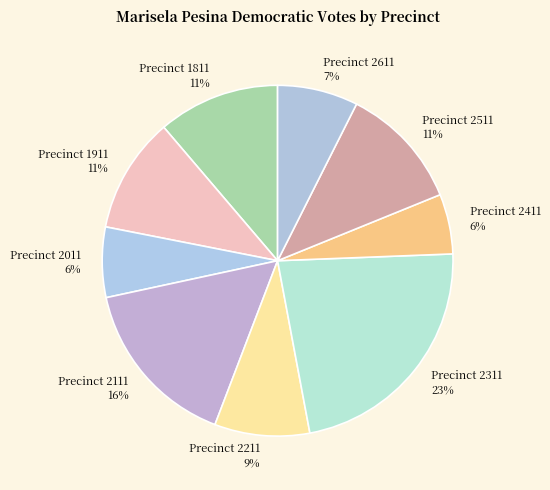

Combined, do Precinct 2611 and Precinct 2111 account for over 50%?

No